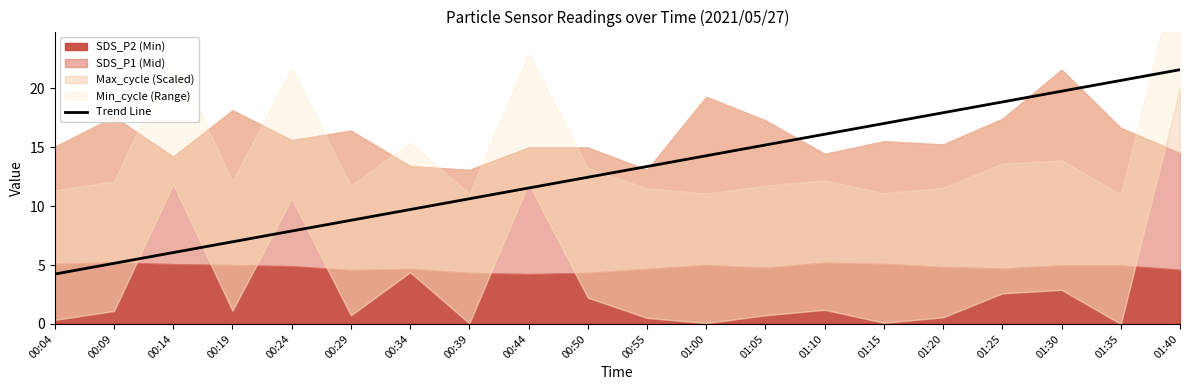

True or false: the data shows 10.6 at 00:39.

True